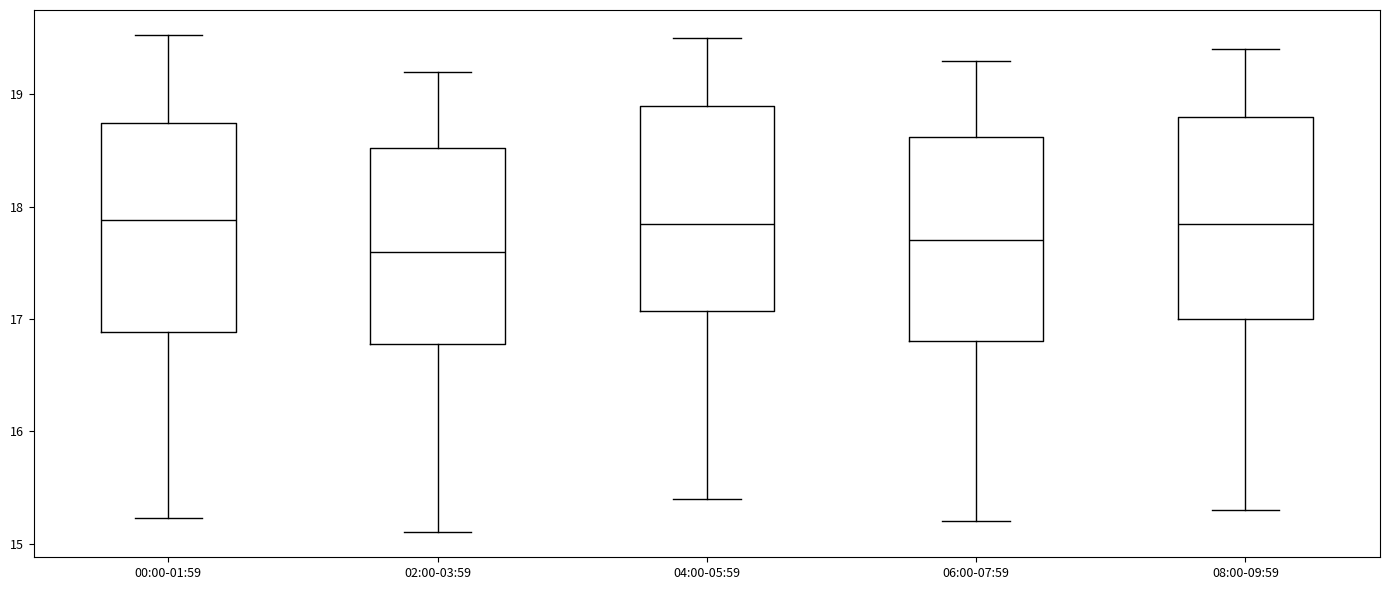

Reading left to right, read every box against the y-axis: the position of its median line, the range the box covers, and the ends of its whiskers. The values are not printed on the chart, so give them approximately, as read against the axis.

00:00-01:59: median 17.9, box 16.9 to 18.7, whiskers 15.2 to 19.5
02:00-03:59: median 17.6, box 16.8 to 18.5, whiskers 15.1 to 19.2
04:00-05:59: median 17.9, box 17.1 to 18.9, whiskers 15.4 to 19.5
06:00-07:59: median 17.7, box 16.8 to 18.6, whiskers 15.2 to 19.3
08:00-09:59: median 17.9, box 17.0 to 18.8, whiskers 15.3 to 19.4